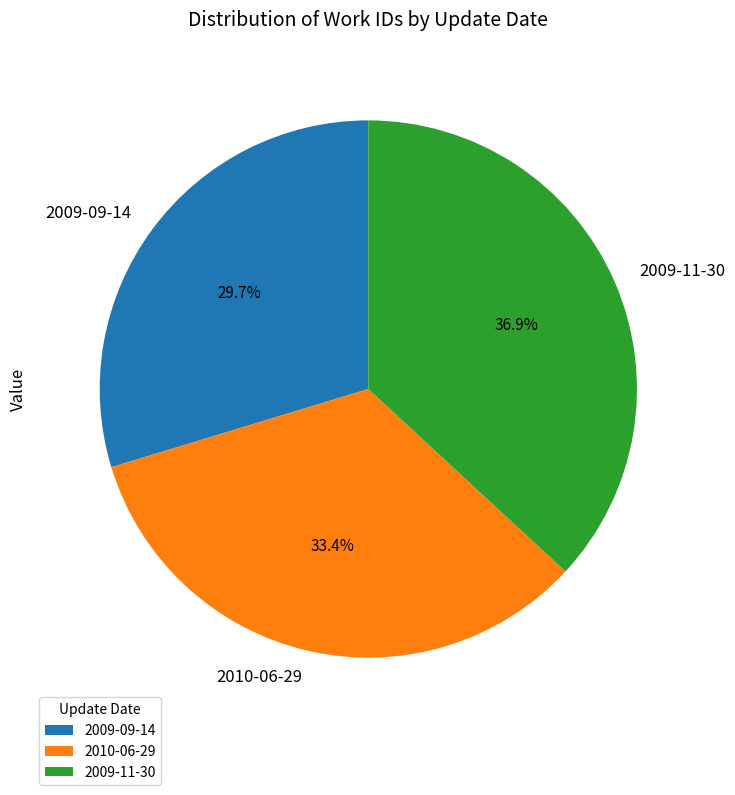

Is there any slice that represents more than half of the pie?

No